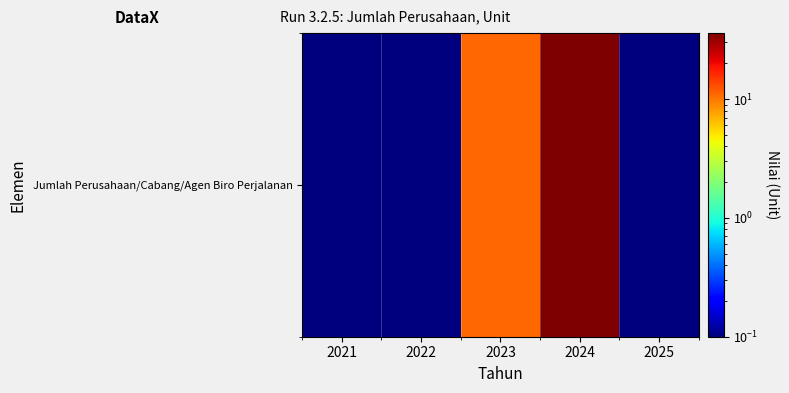

At which label is the value closest to 18?

2023